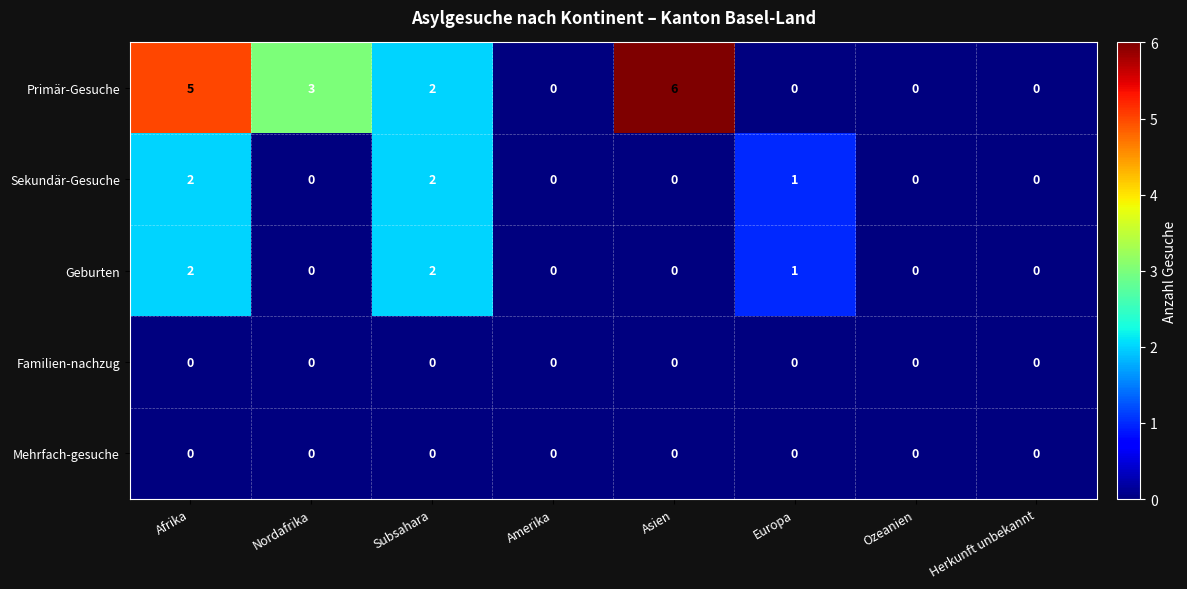

Is the value of Geburten at Europa greater than the value of Familien-nachzug at Afrika?

Yes